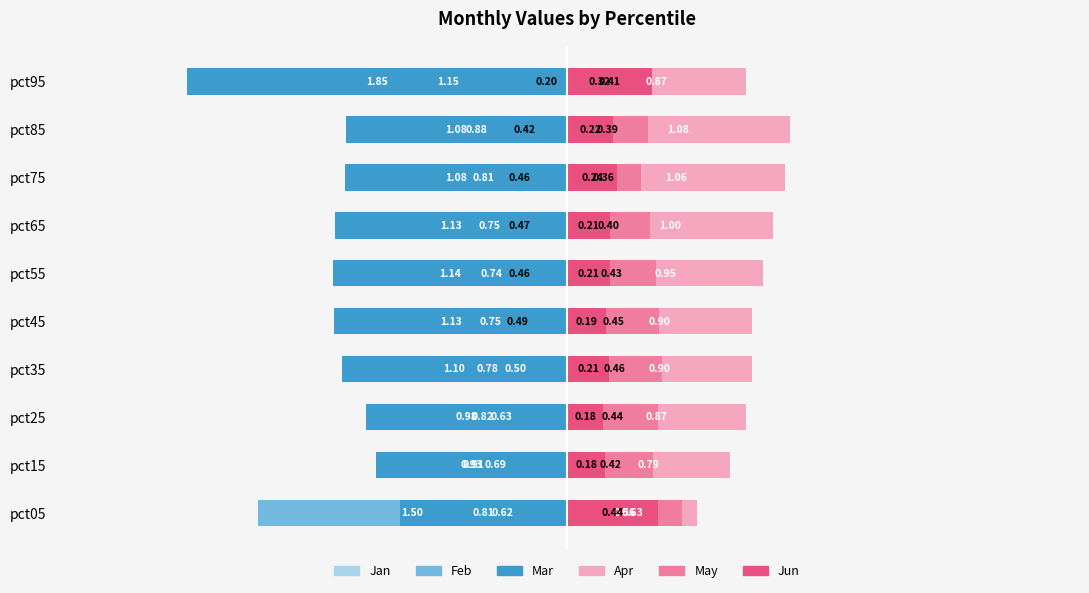

Is it true that Jan equals -0.5 at pct35?

True